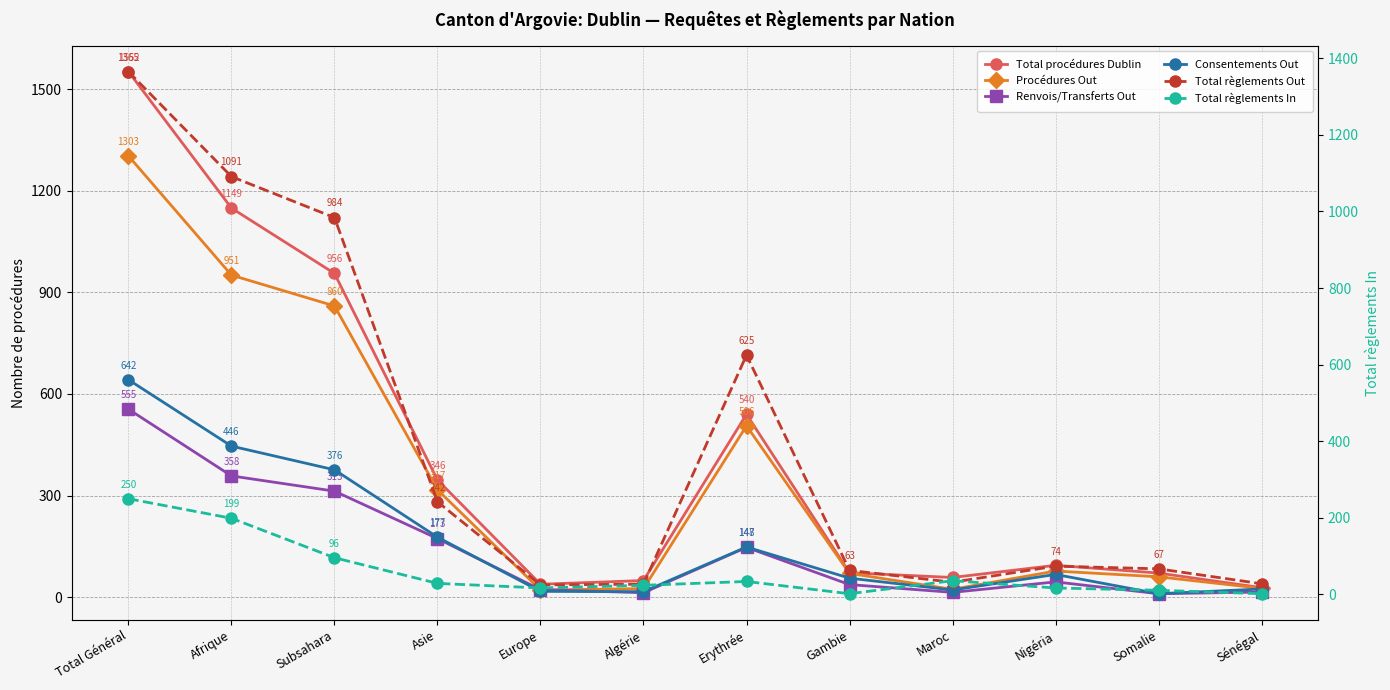

List the series in order of their peak value, lowest first.

Total règlements In, Renvois/Transferts Out, Consentements Out, Procédures Out, Total règlements Out, Total procédures Dublin